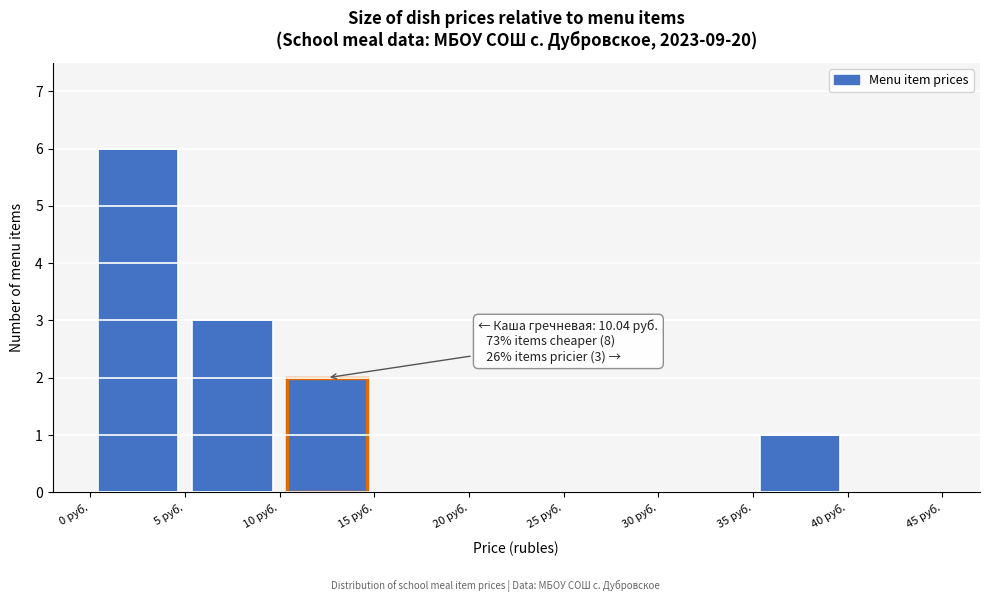

Over which range of the x-axis is the bar tallest?

0 to 5